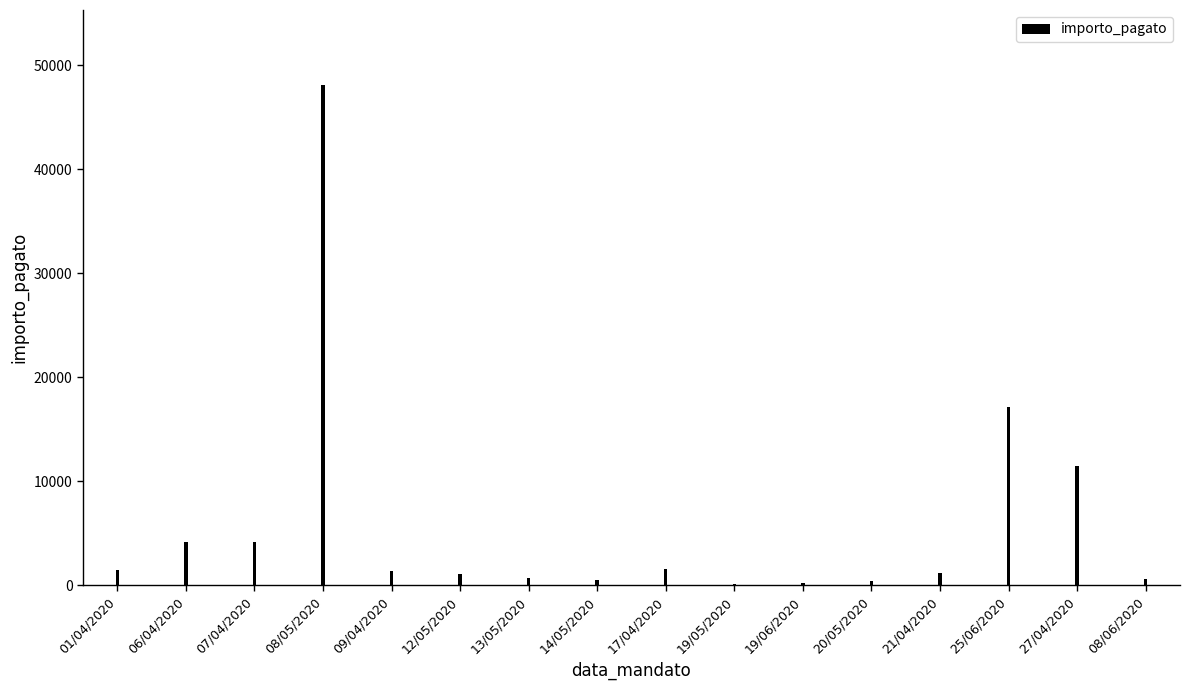

Read the value at 08/05/2020.

48083.6